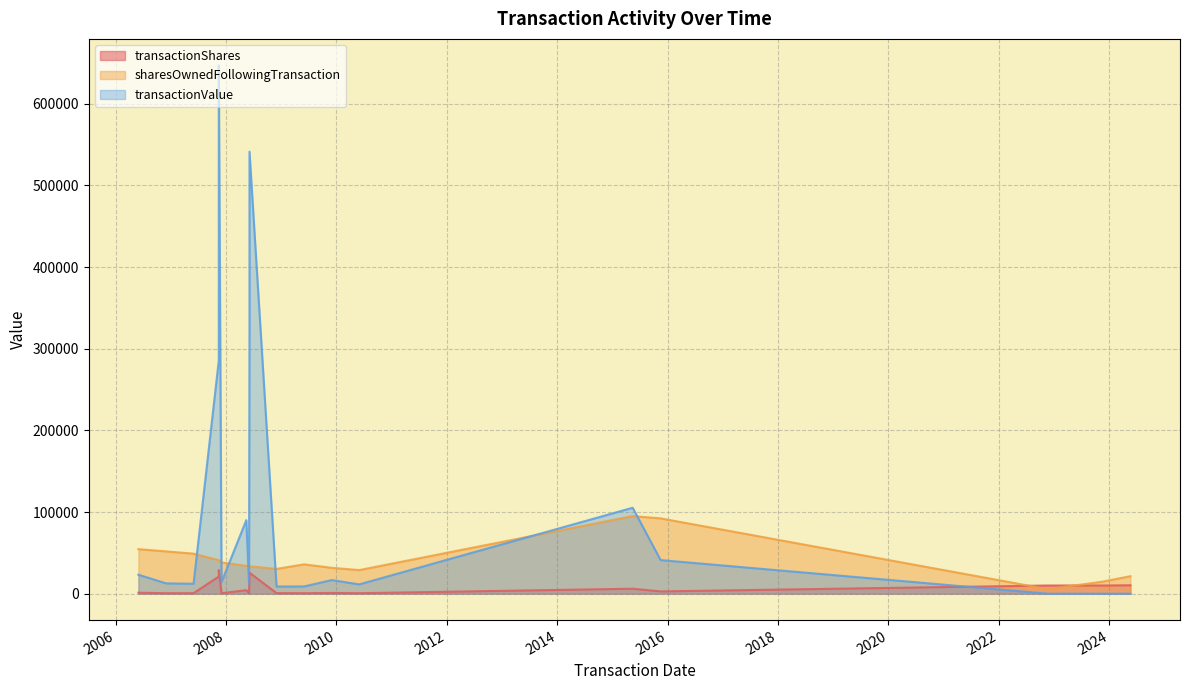

True or false: transactionShares has a value of 1806 at 2006-06-01.

False